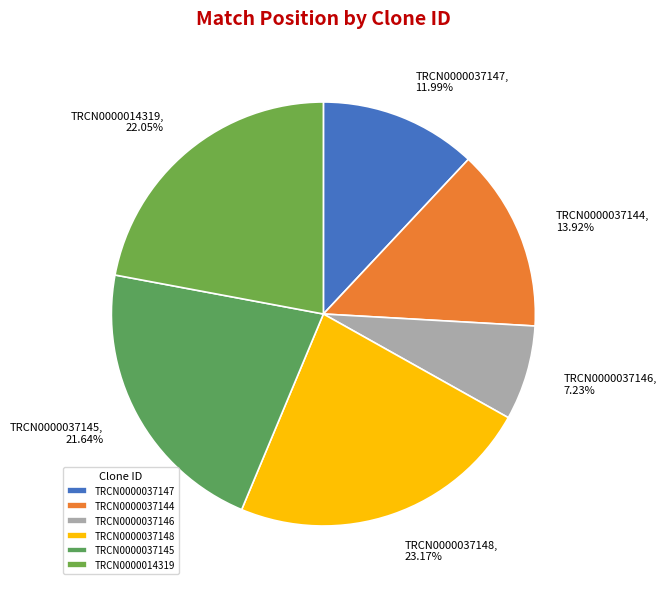

Which category has the biggest portion of the pie?

TRCN0000037148